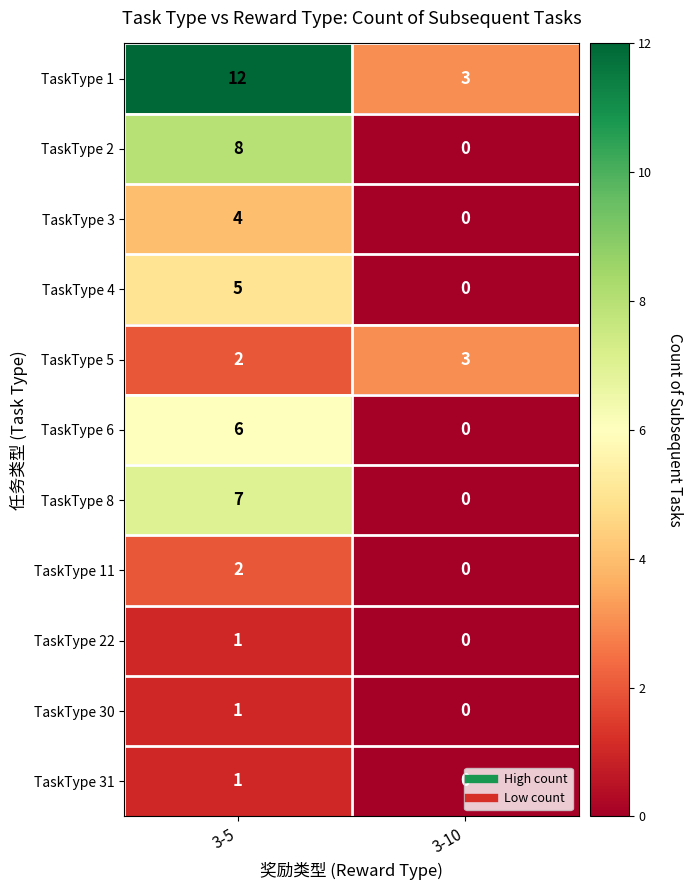

What is the average value of the TaskType 6 series?

3